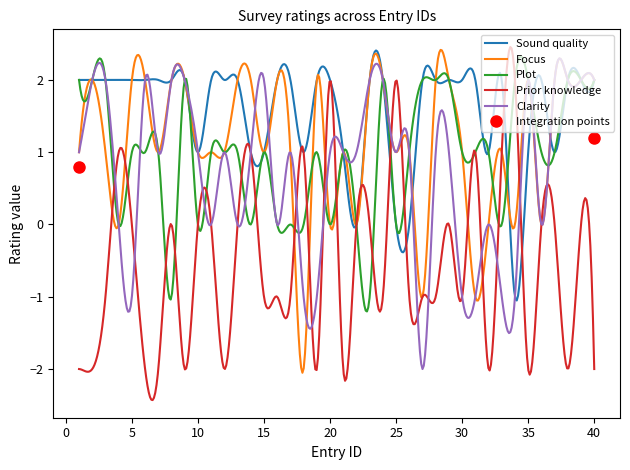

At which label does Prior knowledge first exceed -1?

4